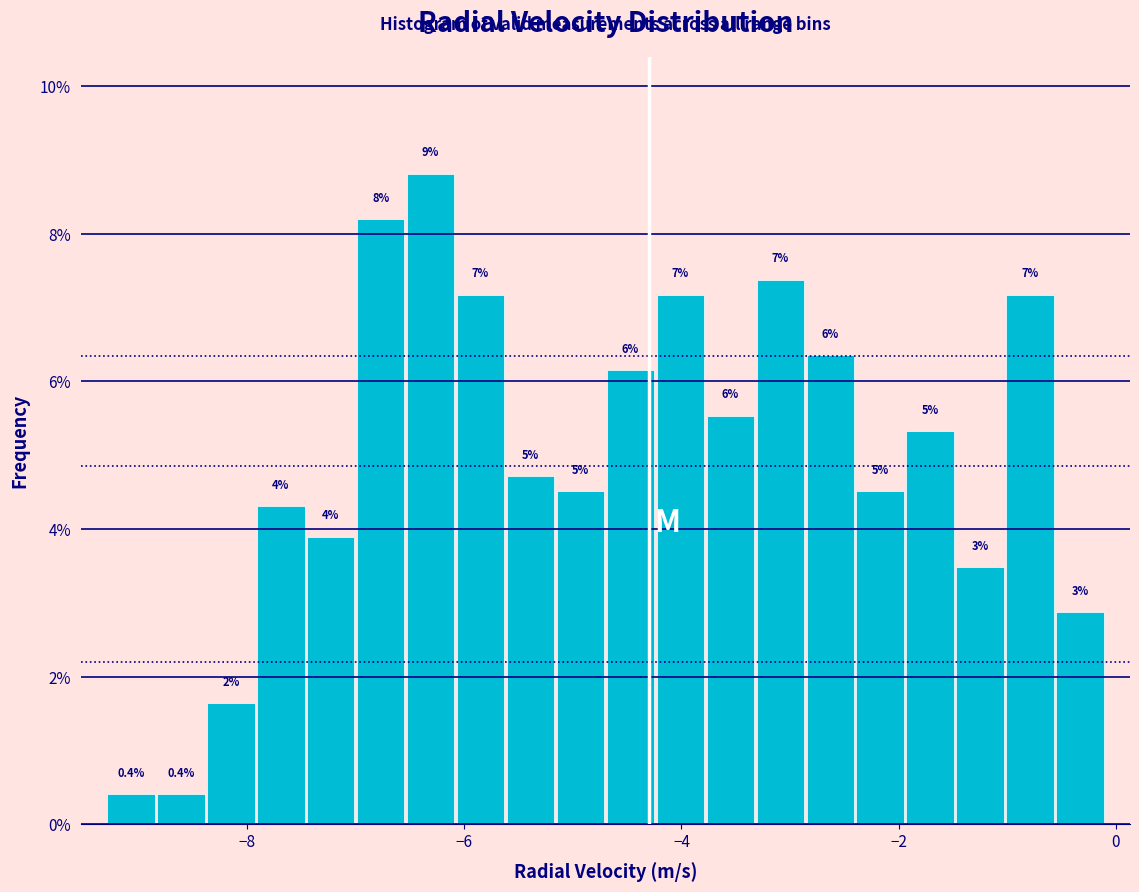

Around what value on the x-axis is the tallest bar? Give the approximate position of its centre, as read against the axis.

-6.4